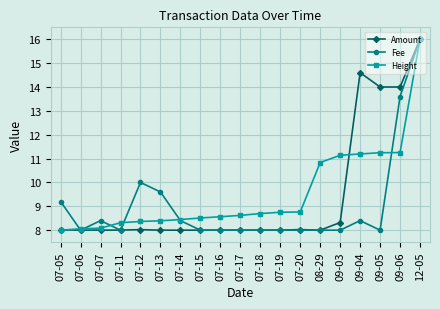

The Fee series shows 2.1 at 07-06. True or false?

False